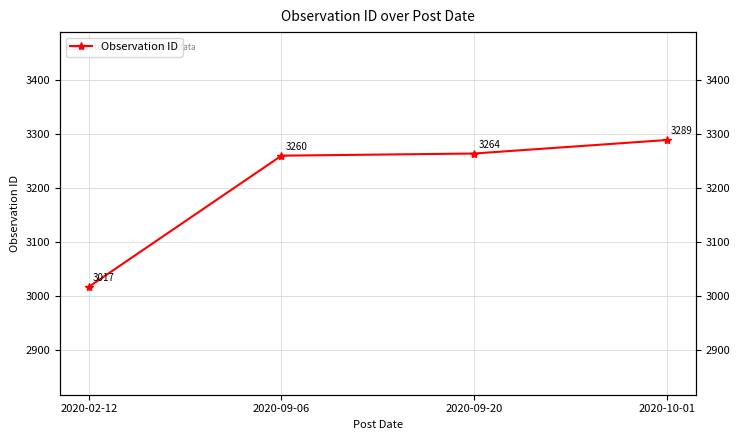

Reading left to right, transcribe all the data shown in this chart.

3017	3260	3264	3289